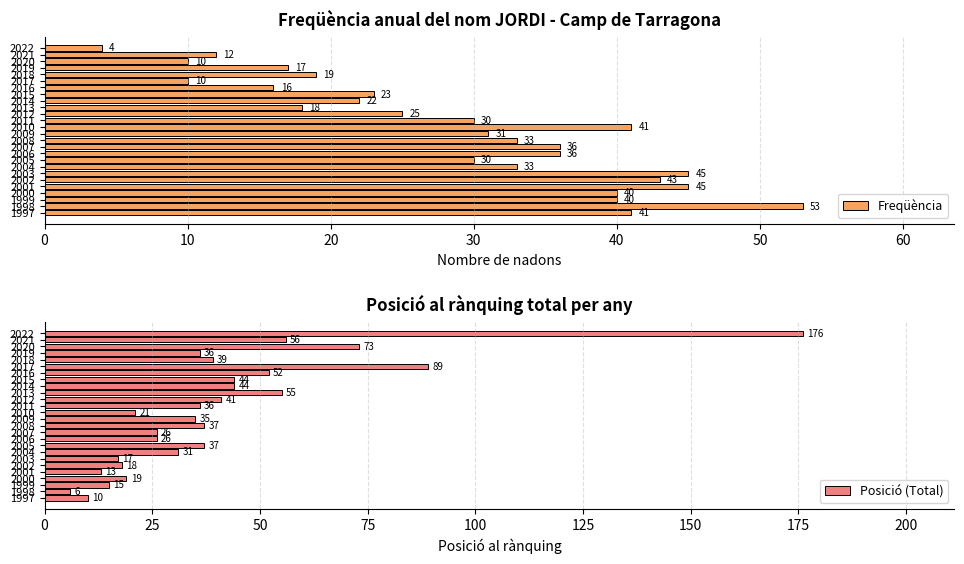

What is the average value of the Freqüència series?

29